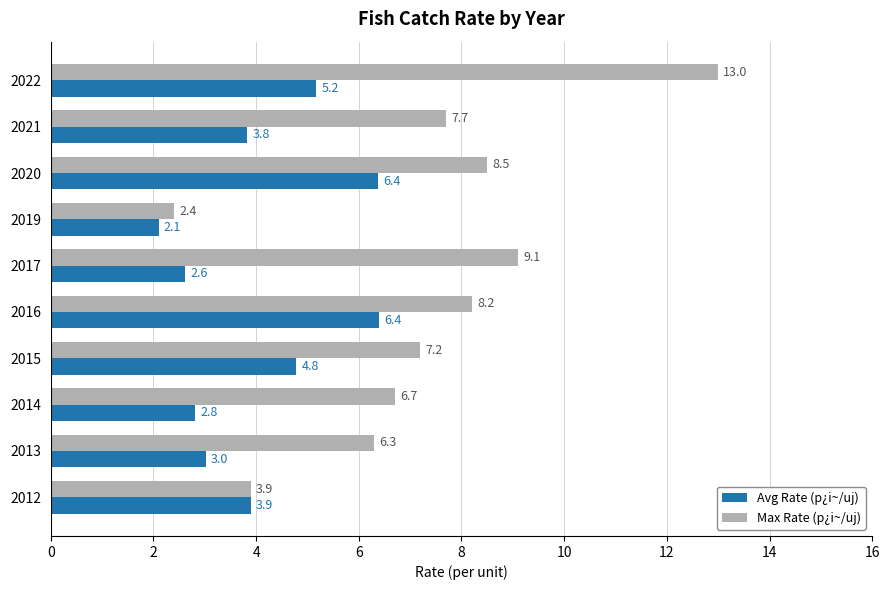

What is the sum of the Avg Rate (p¿i~/uj) values at 2021 and 2014?

6.6